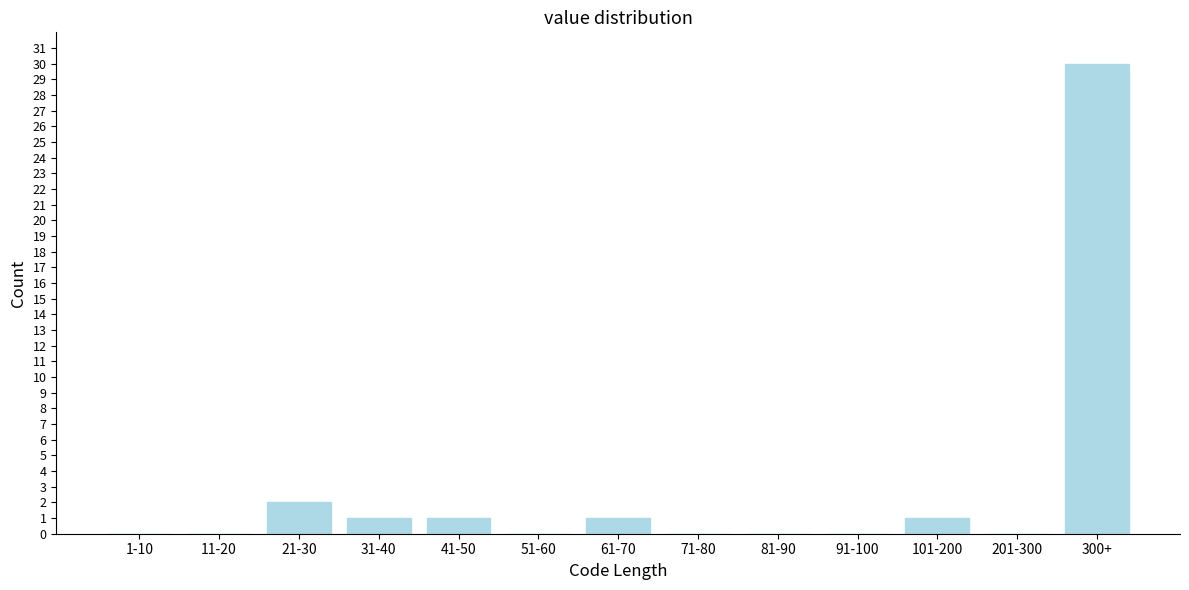

Reading right to left, what are all the values shown in this chart?

300+=30	201-300=0	101-200=1	91-100=0	81-90=0	71-80=0	61-70=1	51-60=0	41-50=1	31-40=1	21-30=2	11-20=0	1-10=0